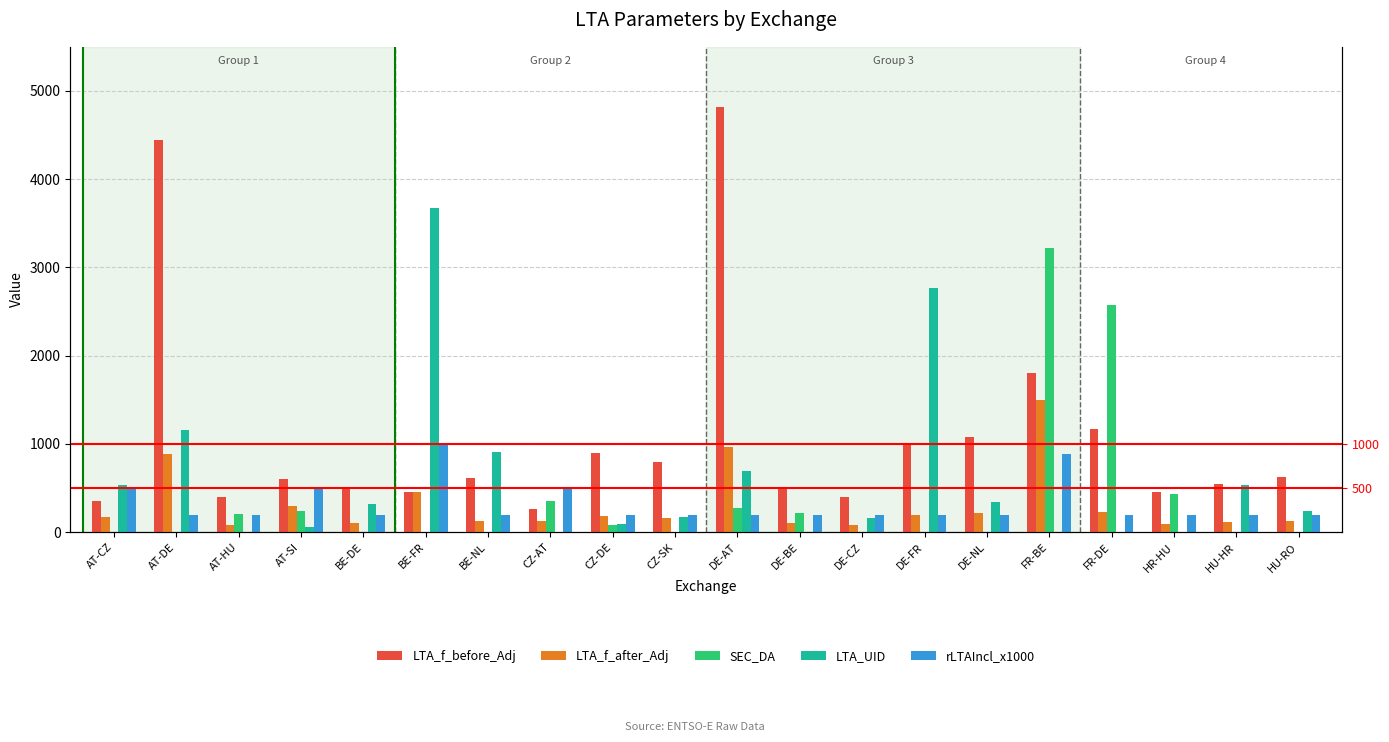

The value of LTA_f_before_Adj at DE-CZ is 400.0. True or false?

True